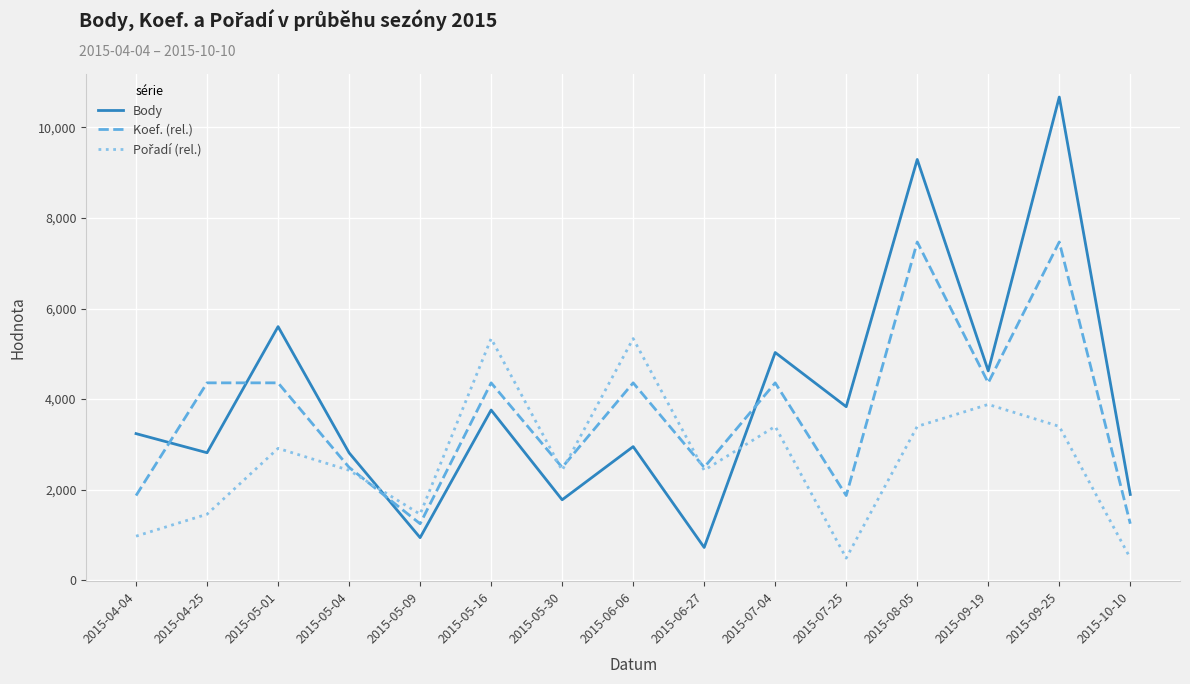

Between which two adjacent categories do Body and Koef. (rel.) first intersect?

2015-04-04 and 2015-04-25